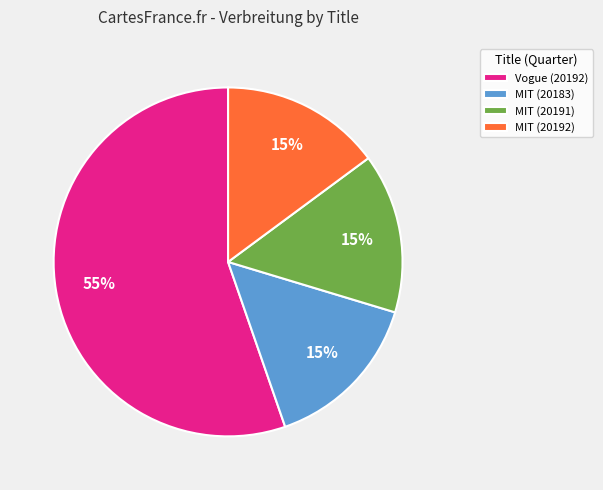

What is the majority slice?

Vogue (20192)